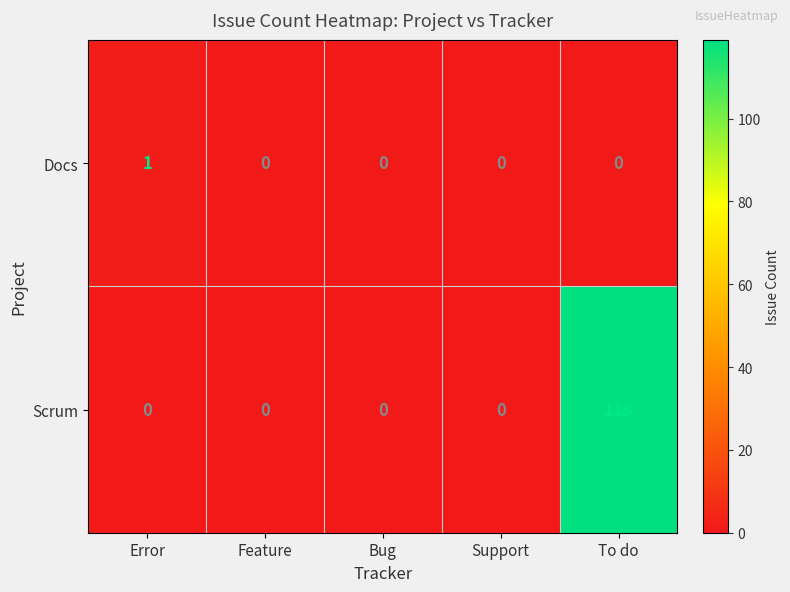

Rank the series by their average value, from lowest to highest.

Docs, Scrum